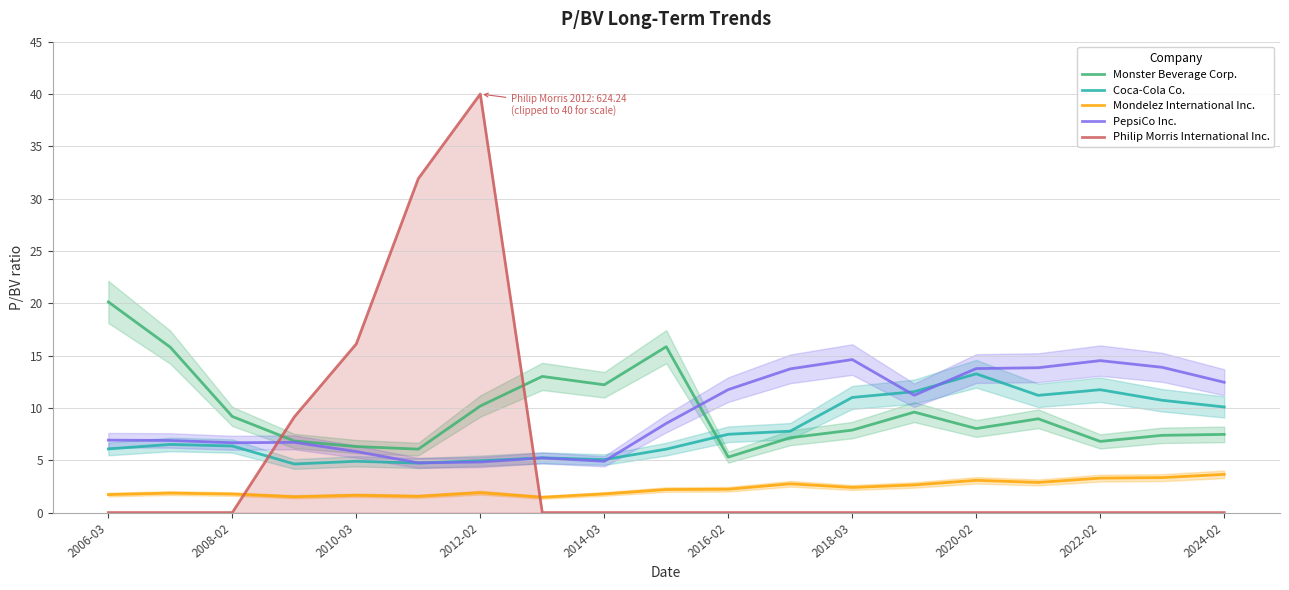

Reading left to right, transcribe all the data shown in this chart.

Monster Beverage Corp.: 20.1	15.8	9.2	6.8	6.3	6.1	10.2	13.0	12.2	15.8	5.3	7.2	7.9	9.6	8.0	9.0	6.8	7.4	7.5
Coca-Cola Co.: 6.1	6.5	6.4	4.6	4.9	4.7	5.0	5.2	5.1	6.1	7.5	7.8	11.0	11.6	13.3	11.2	11.7	10.7	10.1
Mondelez International Inc.: 1.7	1.9	1.8	1.5	1.6	1.6	1.9	1.5	1.8	2.2	2.2	2.8	2.4	2.6	3.1	2.9	3.3	3.3	3.6
PepsiCo Inc.: 6.9	6.9	6.7	6.7	5.8	4.8	4.8	5.2	4.9	8.5	11.8	13.7	14.6	11.2	13.8	13.8	14.5	13.9	12.4
Philip Morris International Inc.: 0.0	0.0	0.0	9.1	16.1	31.9	40.0	0.0	0.0	0.0	0.0	0.0	0.0	0.0	0.0	0.0	0.0	0.0	0.0